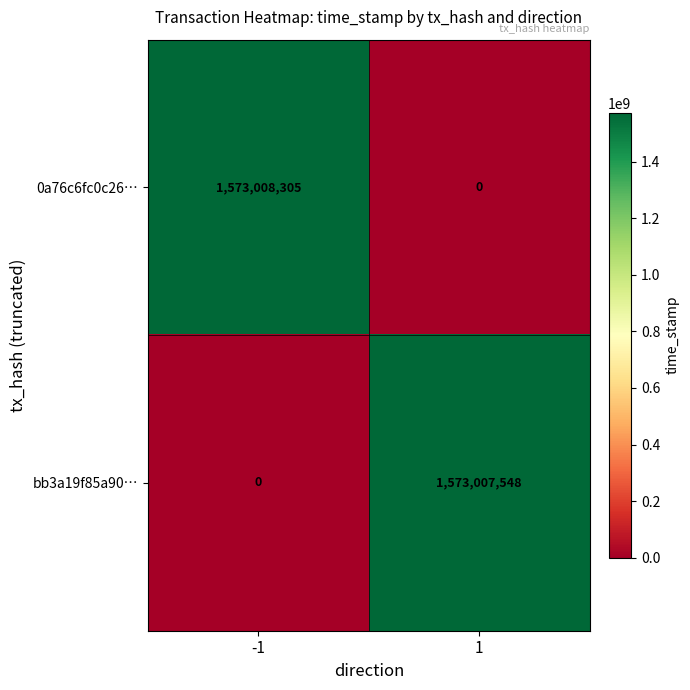

At which category is the sum across all series the highest?

-1